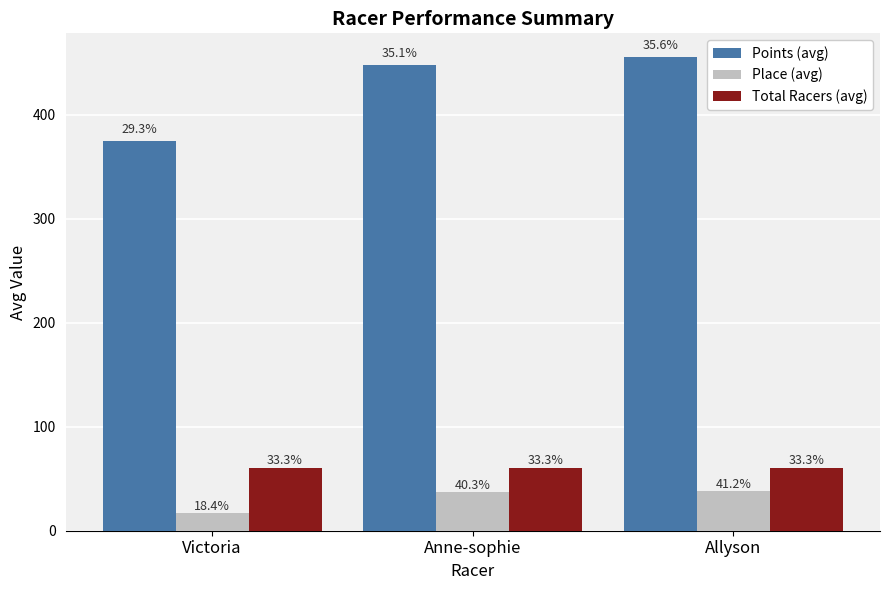

How many bars are there in each group?

3